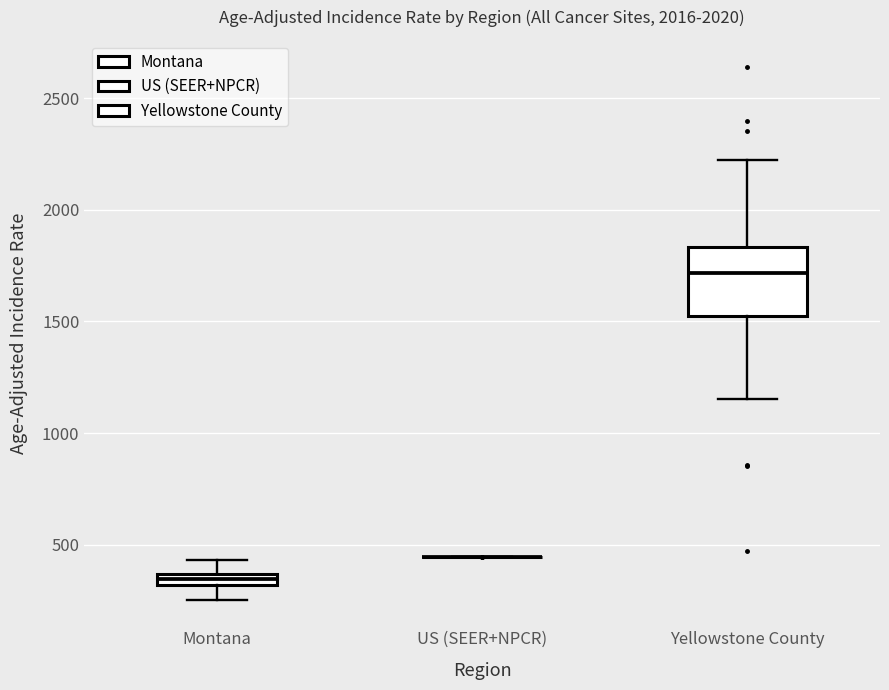

Which box is the tallest, from its lower edge to its upper edge?

Yellowstone County